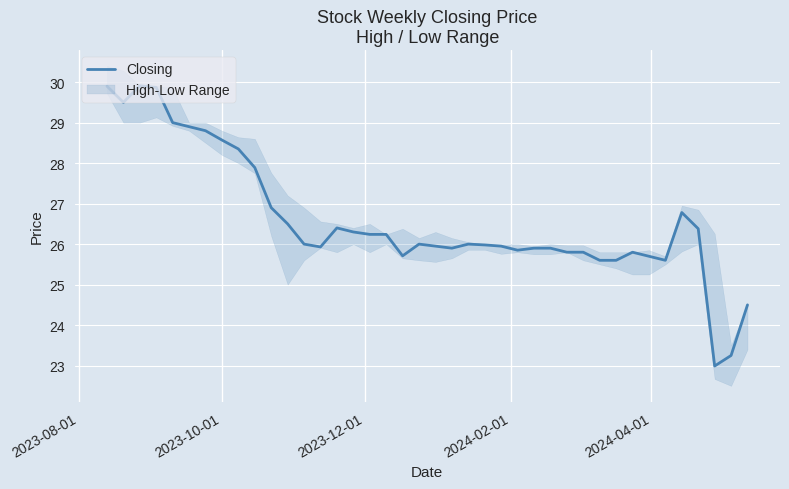

How many data points are above 26?

18